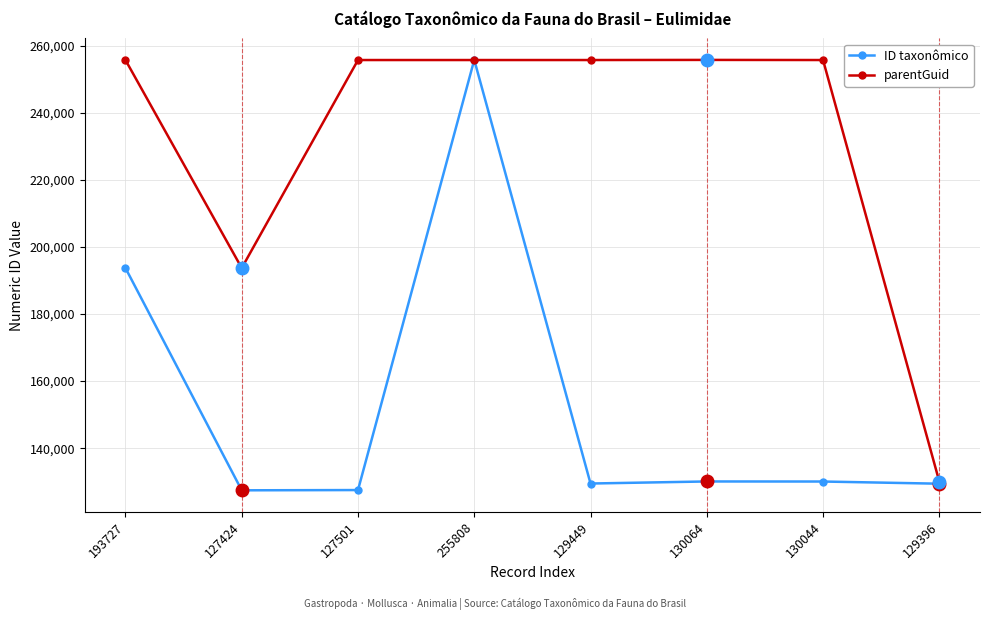

Which series changed the most between 193727 and 129396?

parentGuid